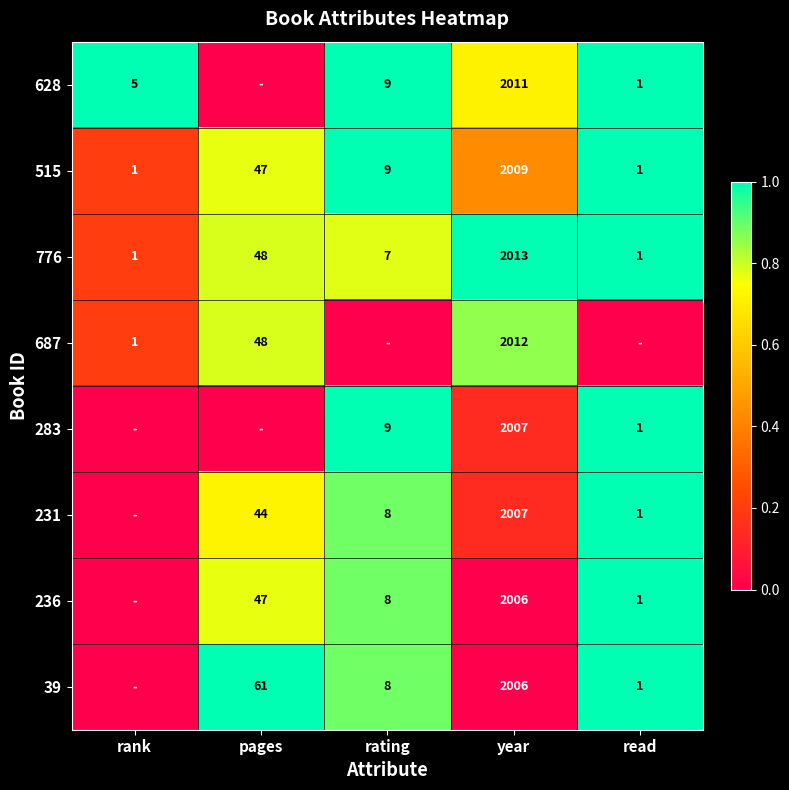

Is the value of 236 at pages greater than the value of 231 at pages?

Yes